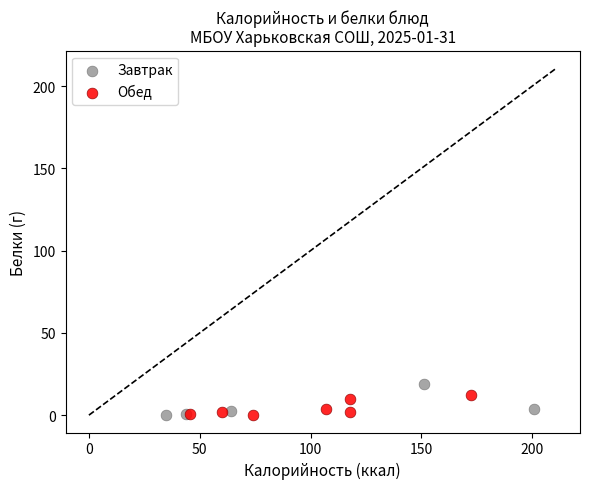

Which series contains the highest Y value?

Завтрак